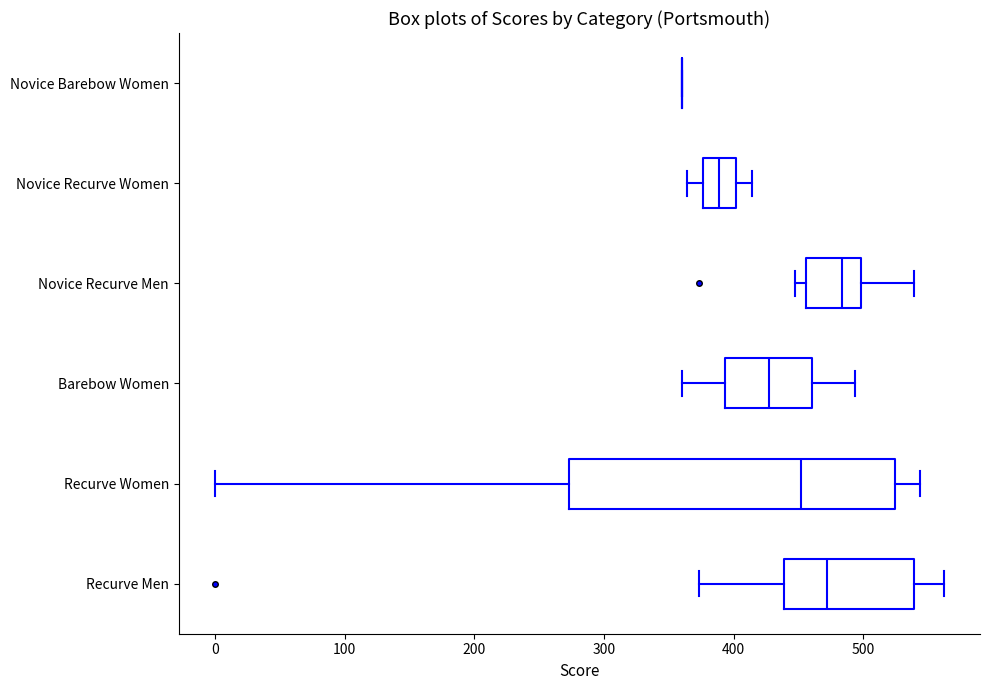

Comparing the boxes themselves (not the whiskers), which one is the widest?

Recurve Women